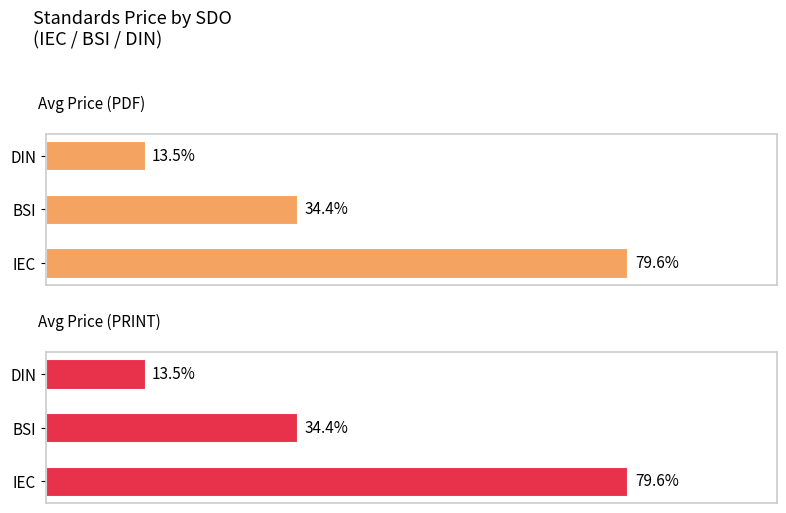

True or false: Avg Price (PDF) has a value of 387.7 at IEC.

False